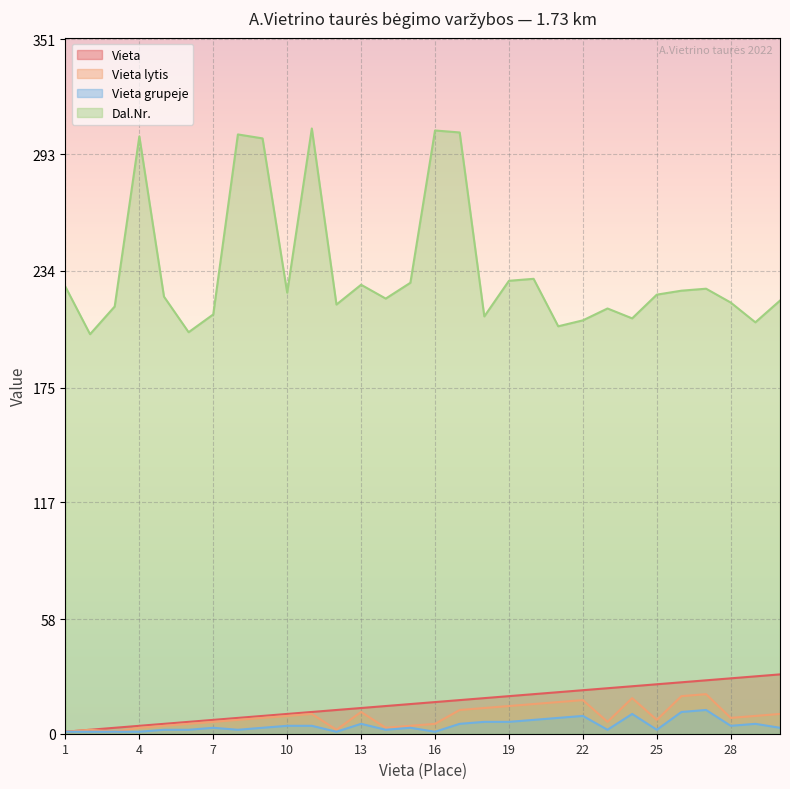

Which series has the largest total across all categories?

Dal.Nr.